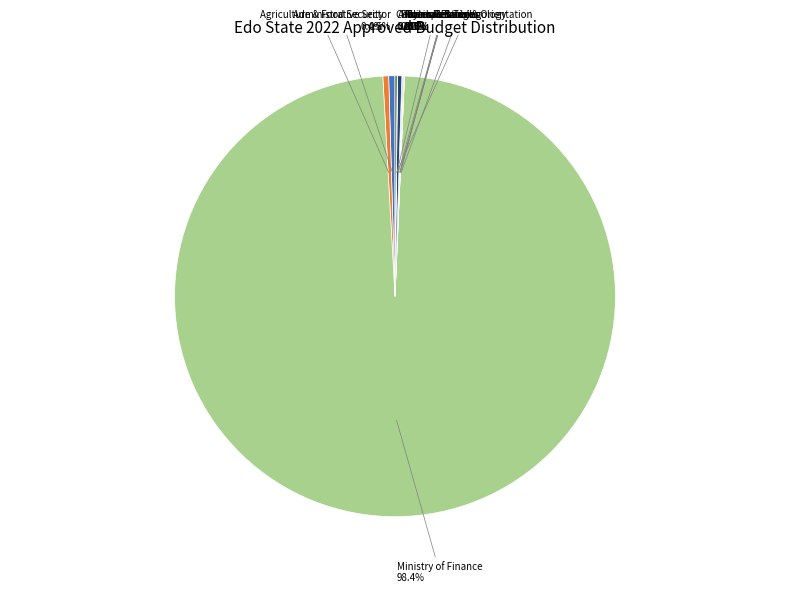

Is there a majority slice in this chart?

Yes